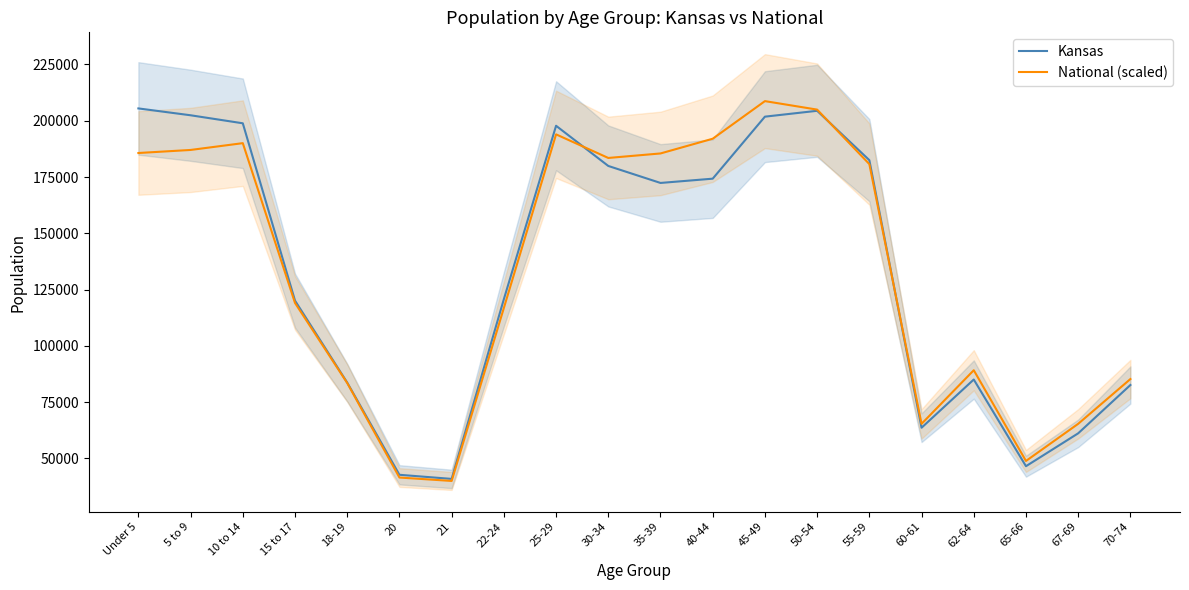

Reading left to right, list all the values displayed in this chart.

Kansas: 205492.0	202447.0	198884.0	120116.0	83705.0	42758.0	40931.0	120765.0	197783.0	179937.0	172388.0	174285.0	201830.0	204434.0	182512.0	63661.0	85074.0	46574.0	61181.0	82634.0
National (scaled): 185687.8	187041.7	190061.6	119073.5	83517.9	41539.1	40024.0	116852.0	193965.0	183488.6	185488.2	192026.5	208733.9	204960.9	180755.9	65388.3	89199.5	48899.7	65403.3	85283.5